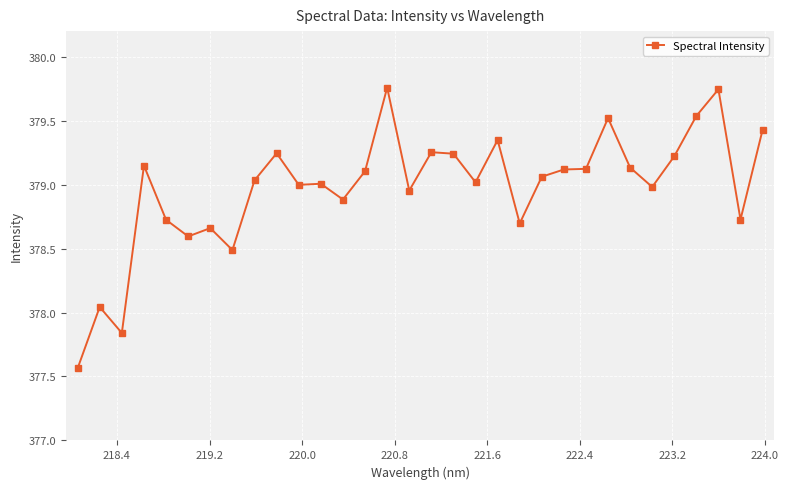

What is the difference between the second highest and second lowest values?

1.9